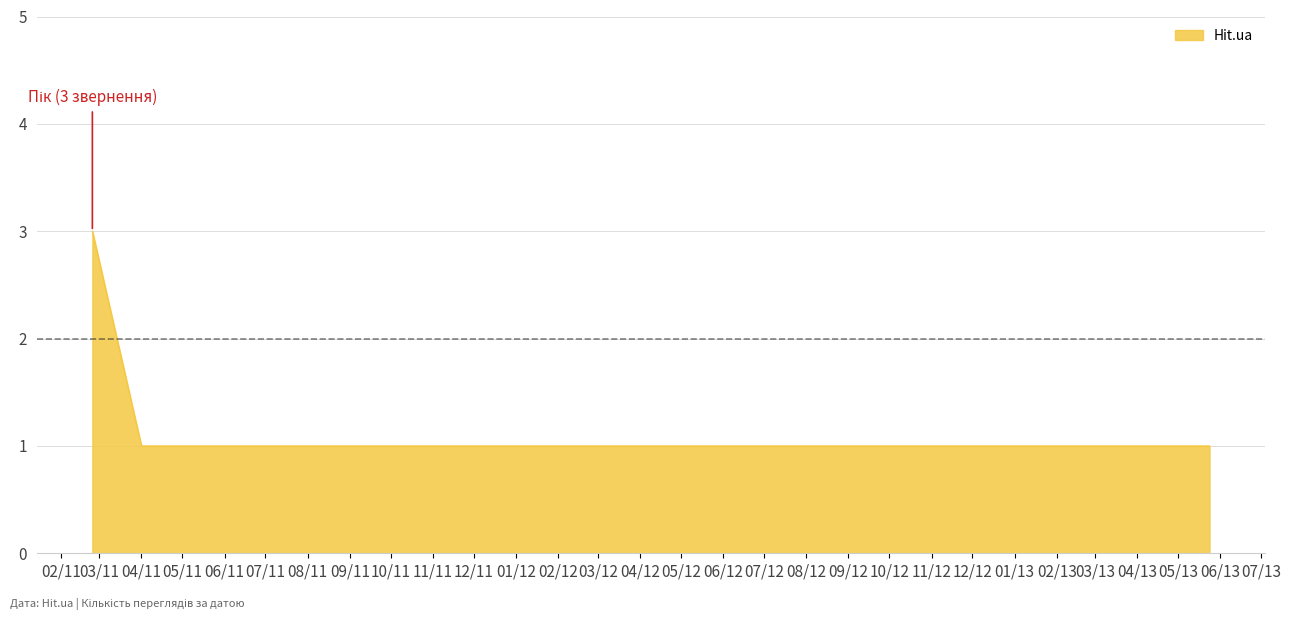

What is the sum of all values?

7